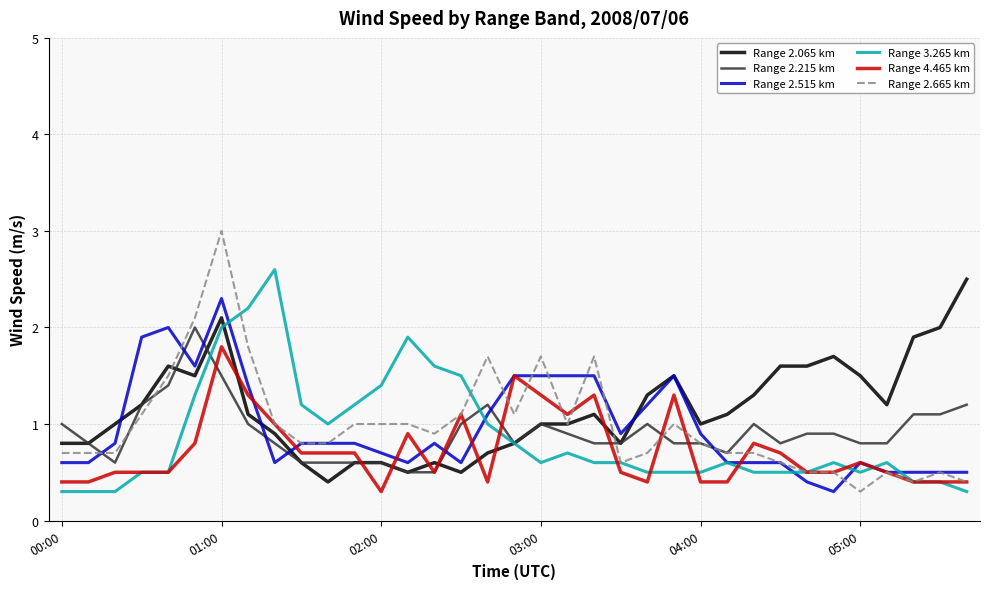

After their last crossing, which series has the higher values: Range 2.065 km or Range 4.465 km?

Range 2.065 km